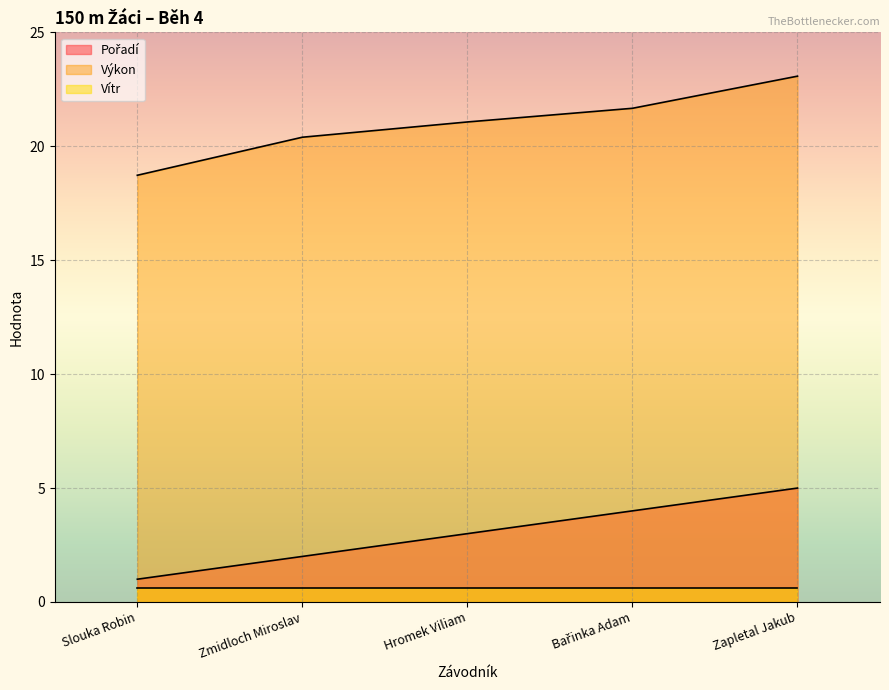

How many data points in Výkon are less than 21?

2